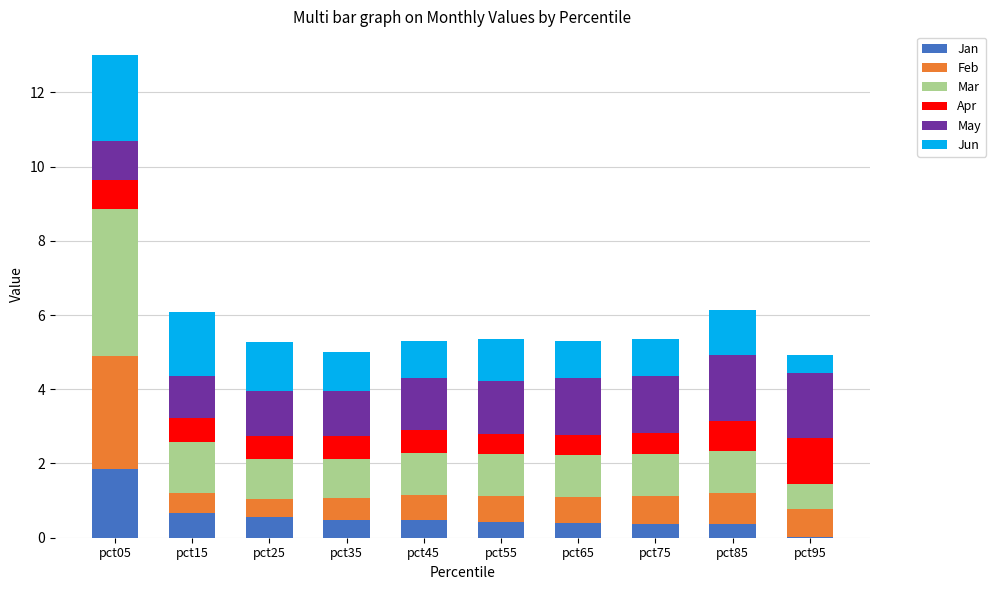

What is the total value across all series at pct55?

5.4